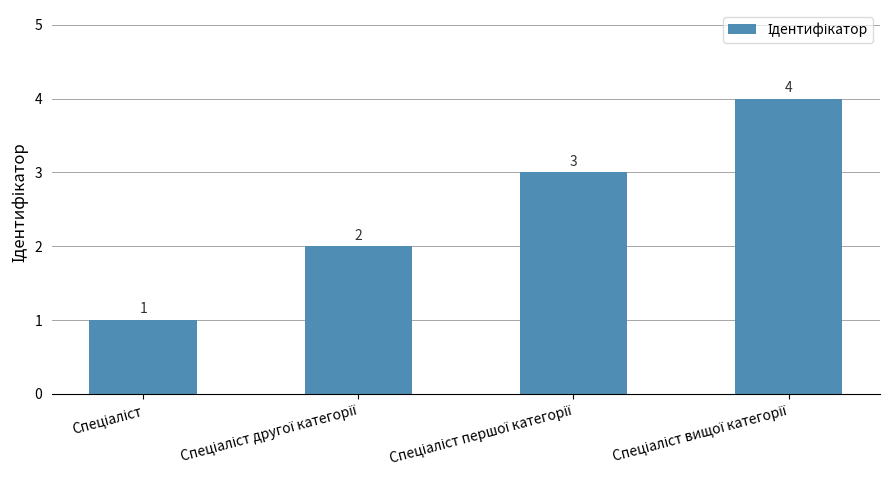

How many values are between 2 and 4?

3